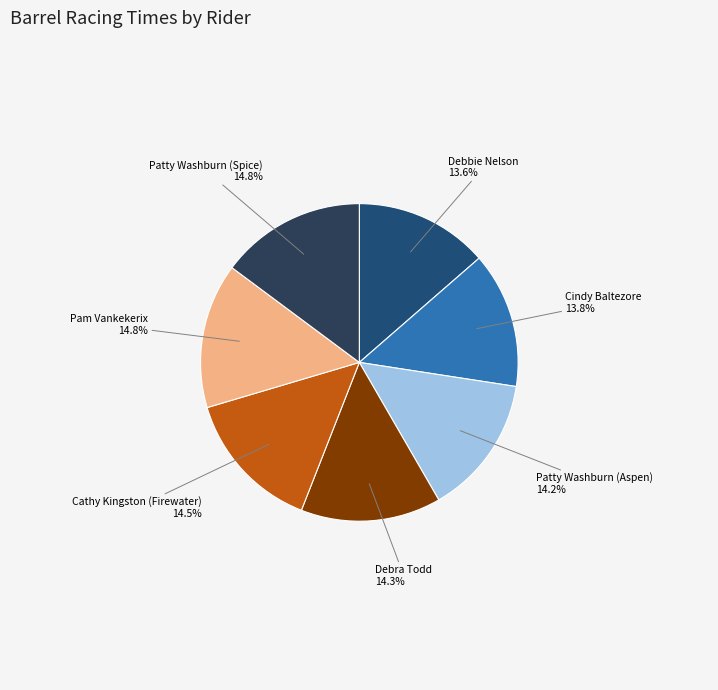

Is it true that Debbie Nelson is 14% of the pie?

True